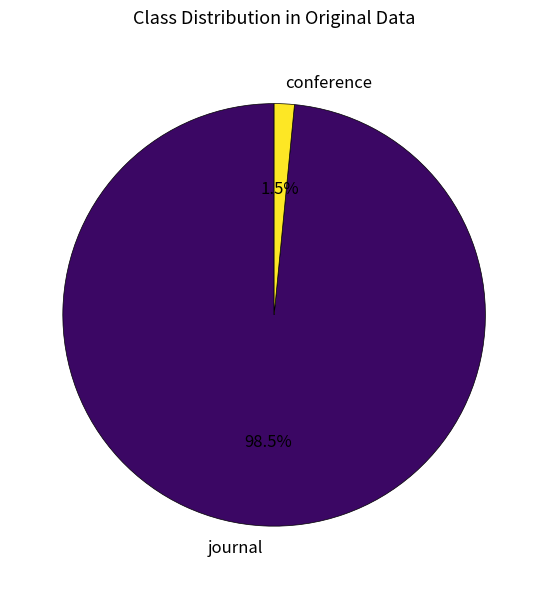

How many segments does this pie chart have?

2